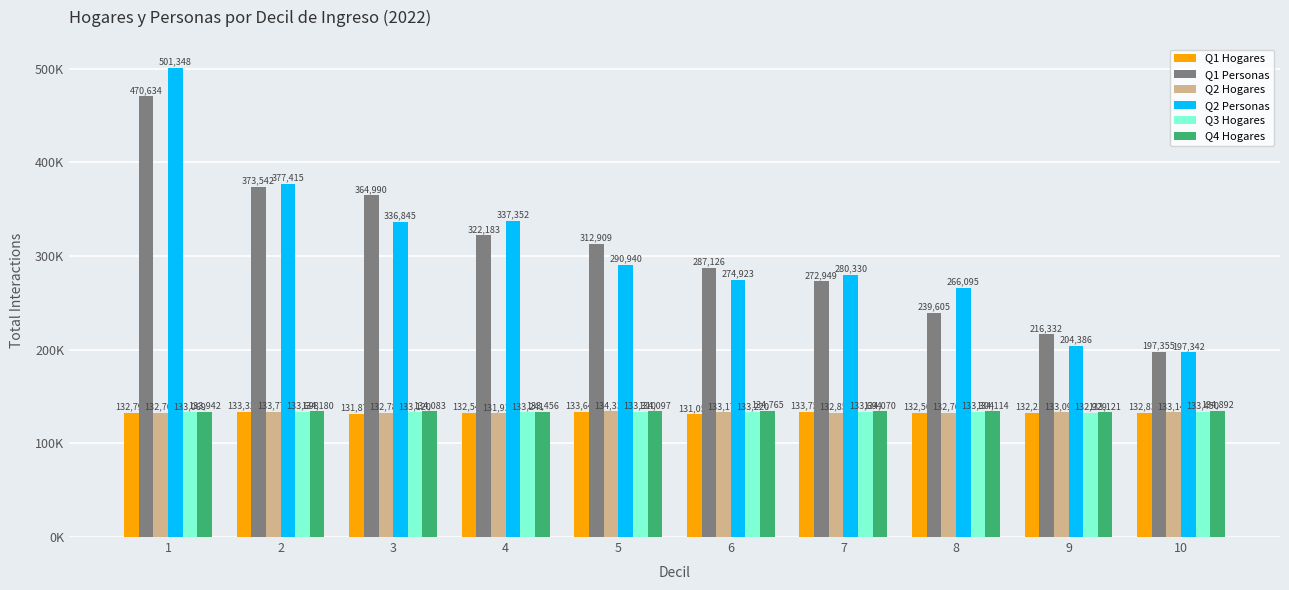

What are all the series names shown in the legend?

Q1 Hogares, Q1 Personas, Q2 Hogares, Q2 Personas, Q3 Hogares, Q4 Hogares